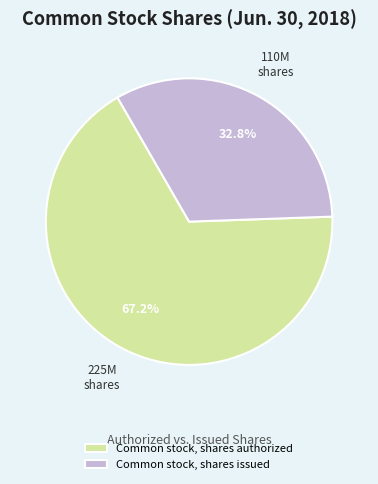

Which slice represents more than half of the pie?

Common stock, shares authorized